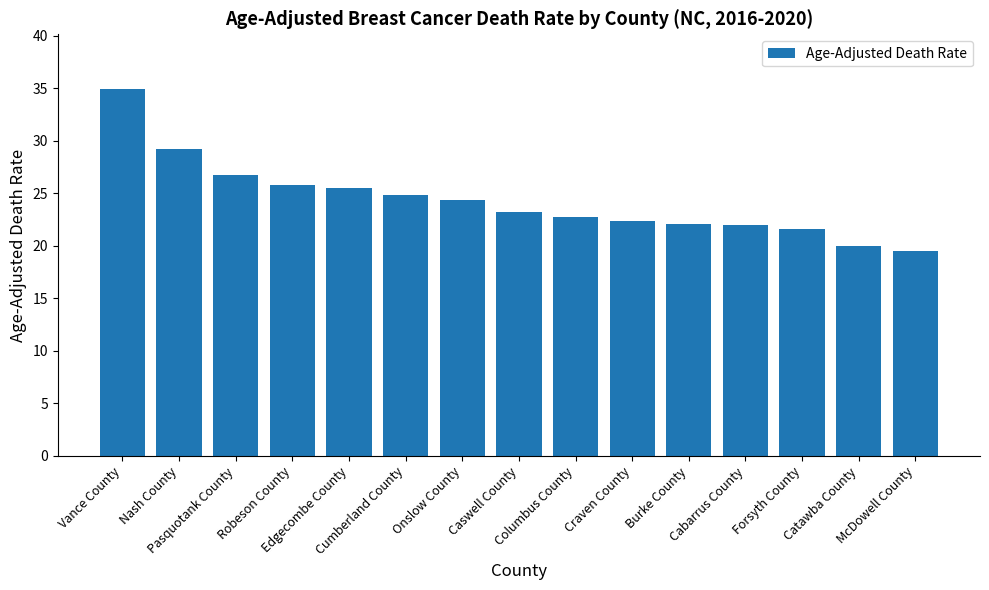

What is the value of the 8th bar from the left?

23.2